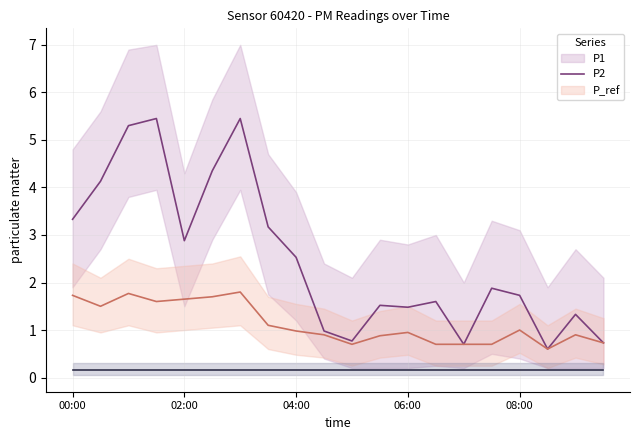

True or false: P_ref and P1 intersect in this chart.

False